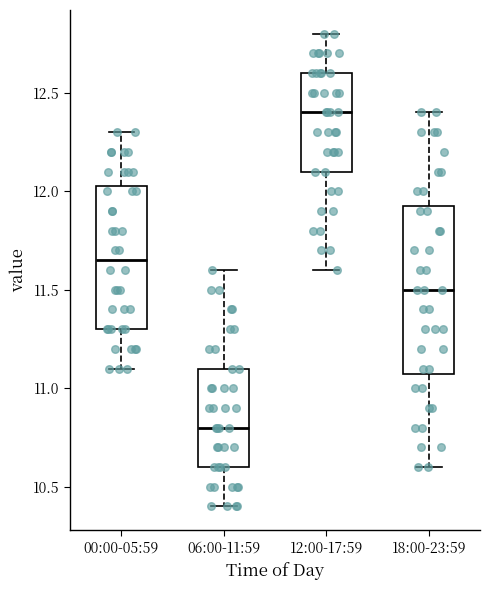

Where is the lower edge of the box for 00:00-05:59 on the y-axis? The values are not printed on the chart, so give them approximately, as read against the axis.

11.30